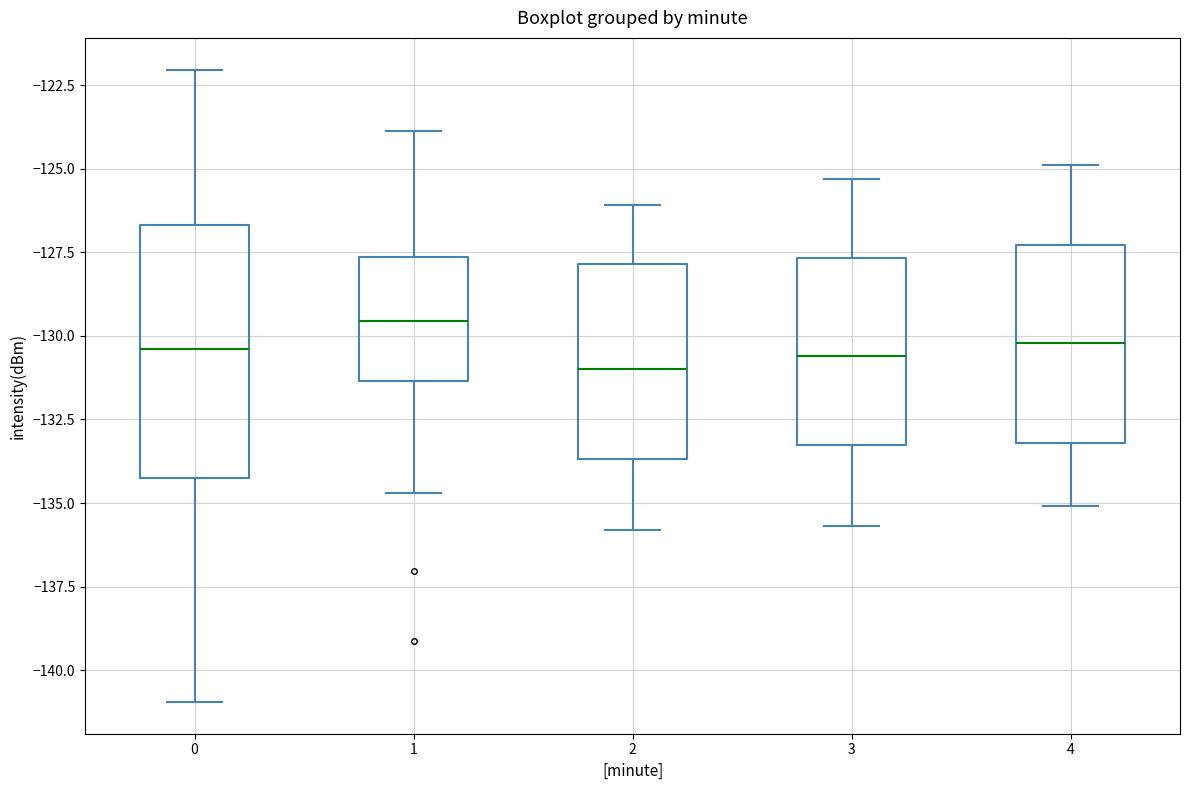

Reading left to right, read every box against the y-axis: the position of its median line, the range the box covers, and the ends of its whiskers. The values are not printed on the chart, so give them approximately, as read against the axis.

0: median -130.5, box -134.0 to -126.5, whiskers -141.0 to -122.0
1: median -129.5, box -131.5 to -127.5, whiskers -134.5 to -124.0
2: median -131.0, box -133.5 to -128.0, whiskers -136.0 to -126.0
3: median -130.5, box -133.5 to -127.5, whiskers -135.5 to -125.5
4: median -130.0, box -133.0 to -127.5, whiskers -135.0 to -125.0